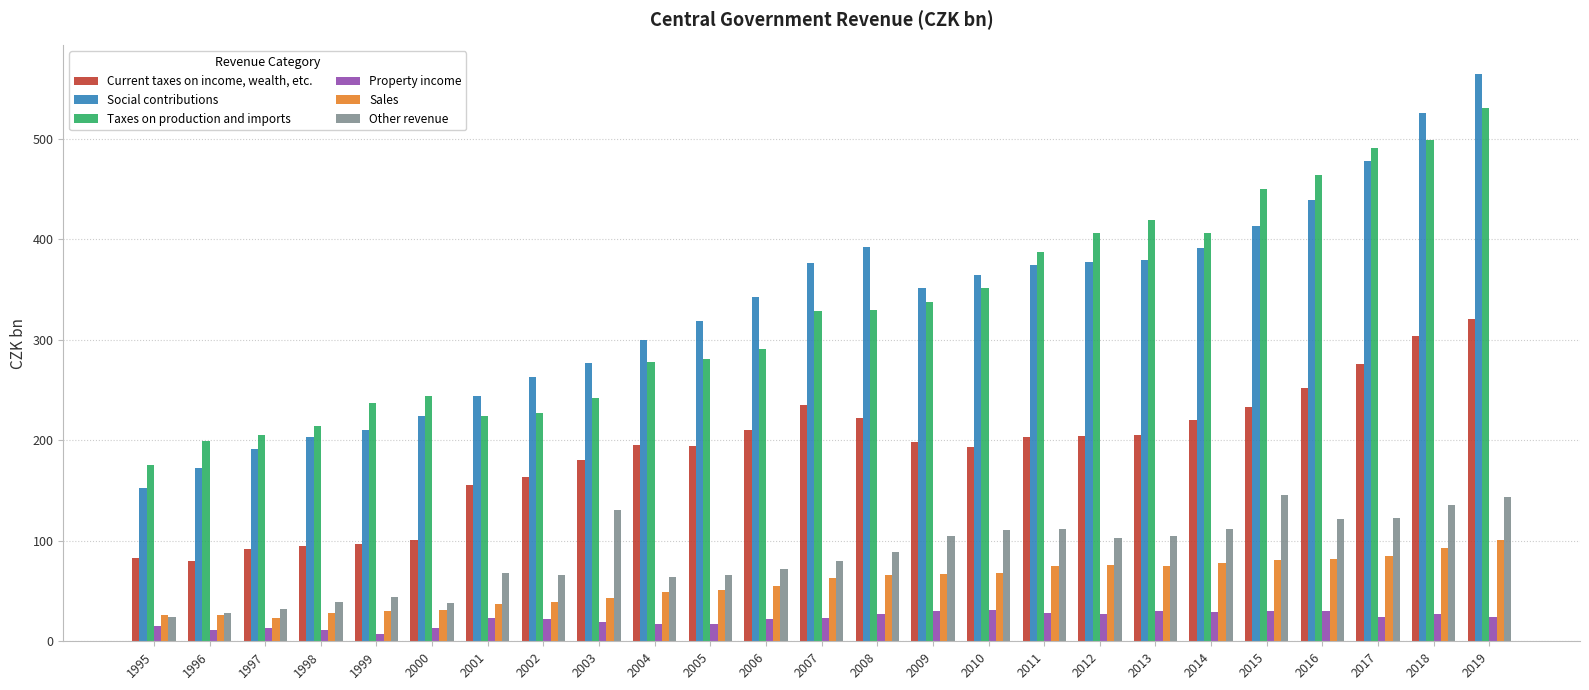

The Property income series shows 7.4 at 1999. True or false?

True